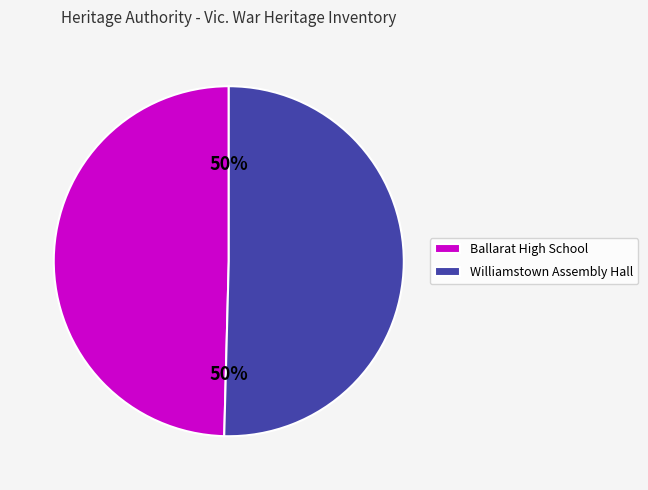

True or false: Williamstown Assembly Hall accounts for 56% of the total.

False